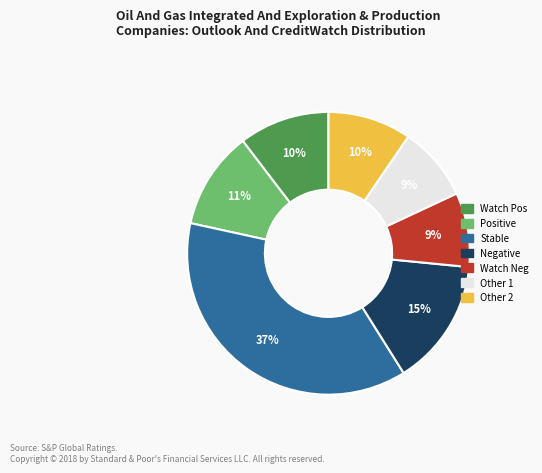

Is there any slice that represents more than half of the pie?

No